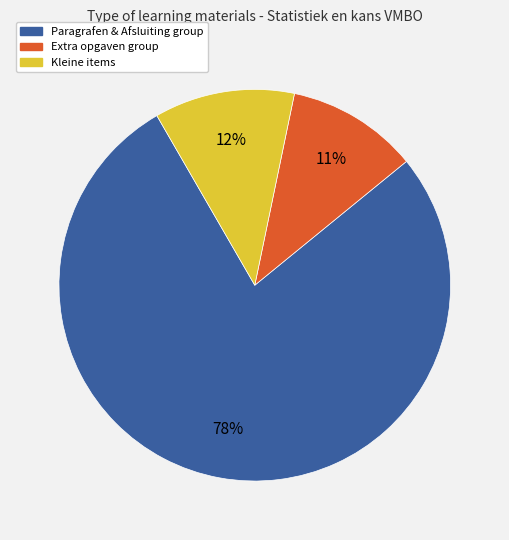

To the nearest percent, what is the average slice percentage?

33%